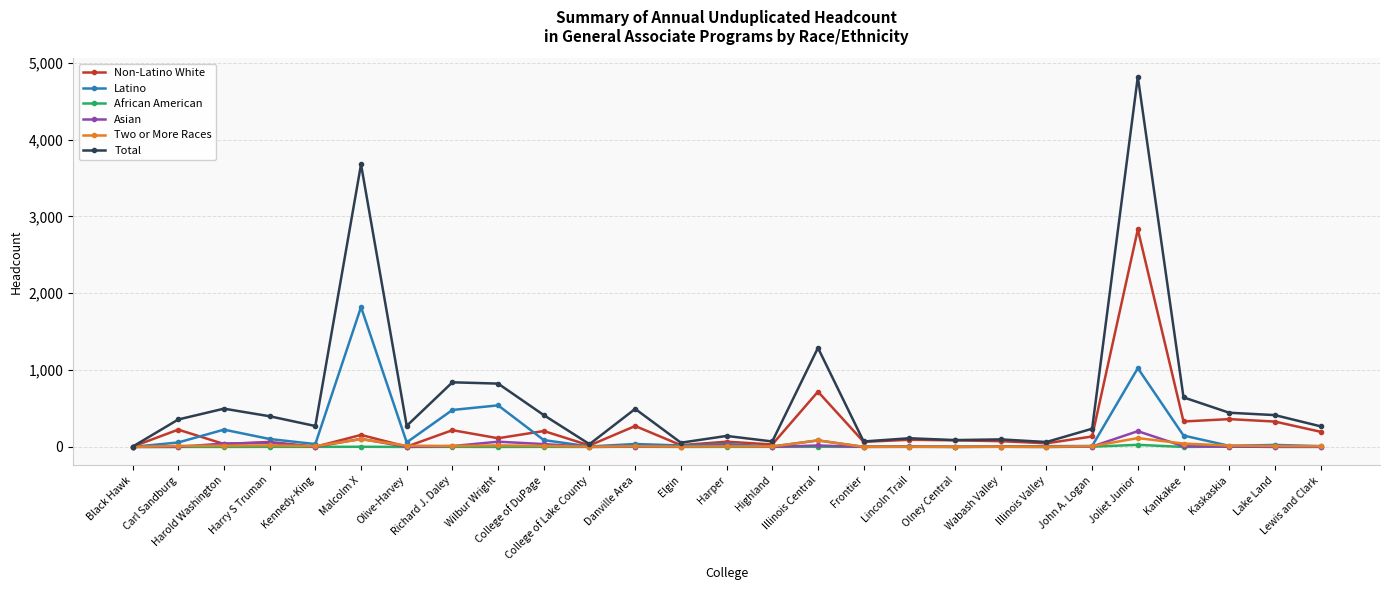

What is the maximum value for African American?

27